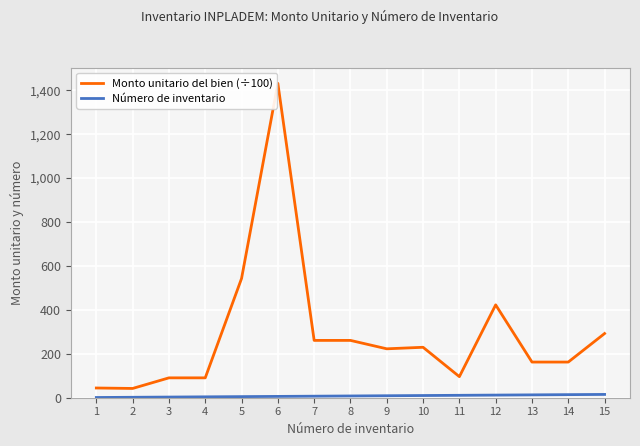

Which series has the largest range (max minus min)?

Monto unitario del bien (÷100)